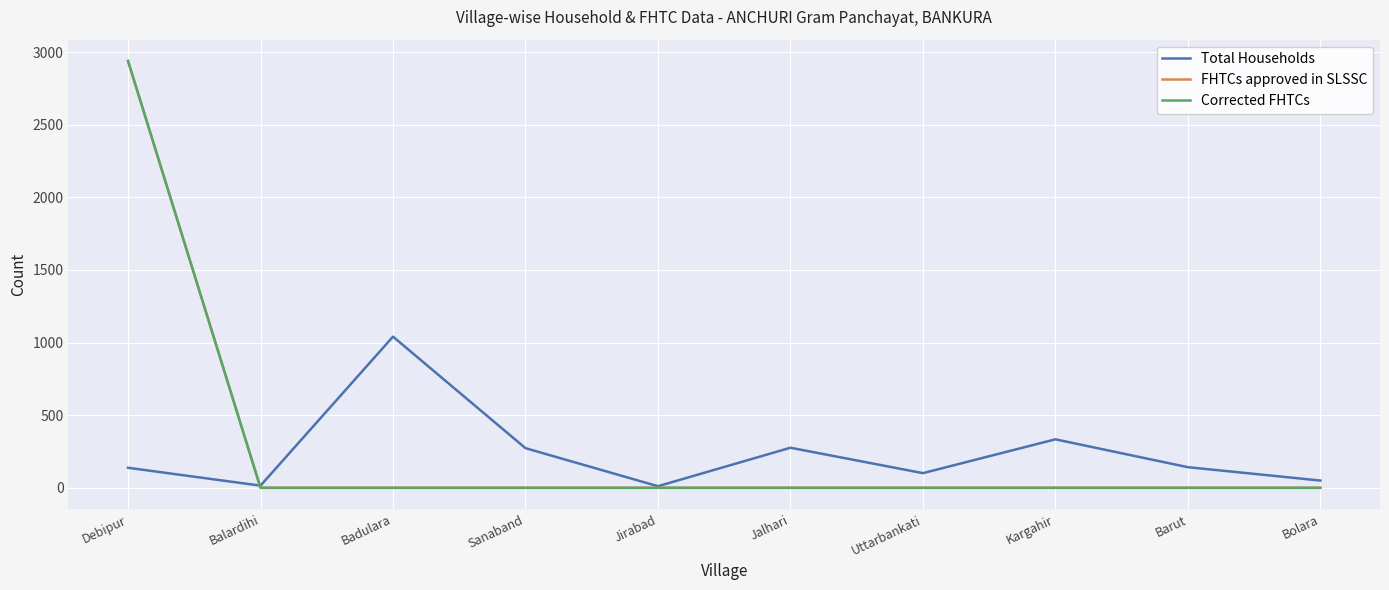

Does the chart display data point markers on the line(s)?

No